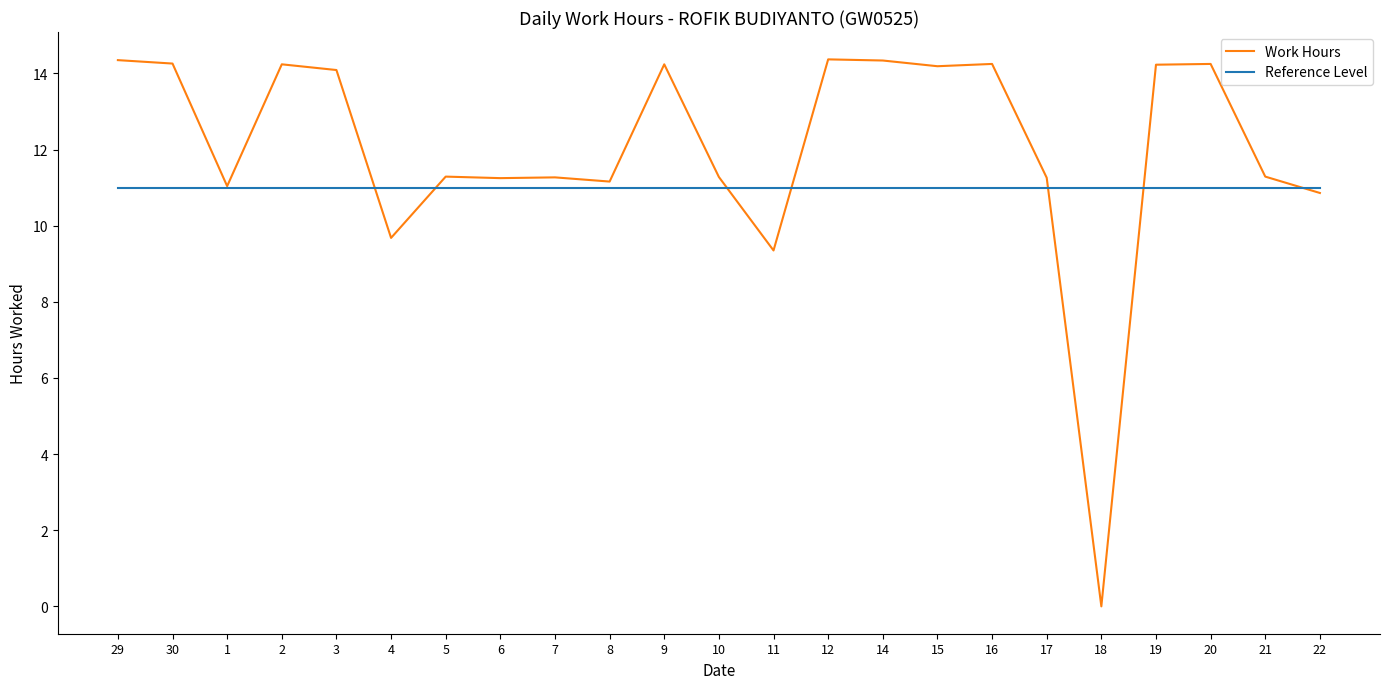

How many categories are shown in the chart?

23